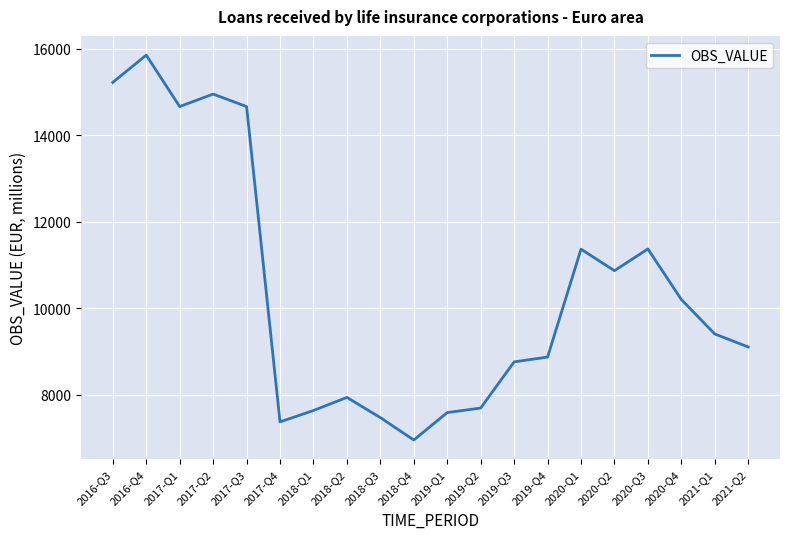

What is the sum of all values?

207968.5